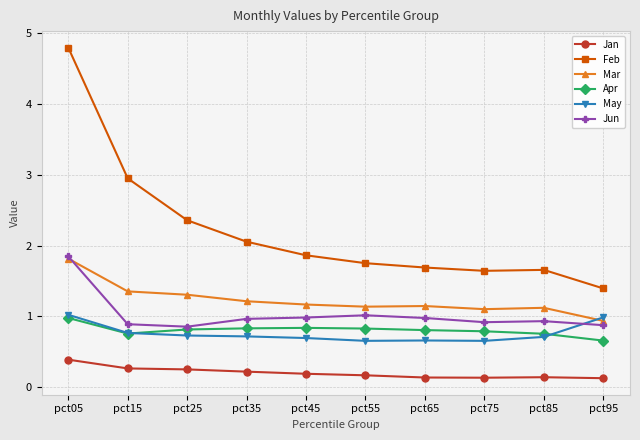

What is the difference between the highest and lowest values at pct65?

1.6